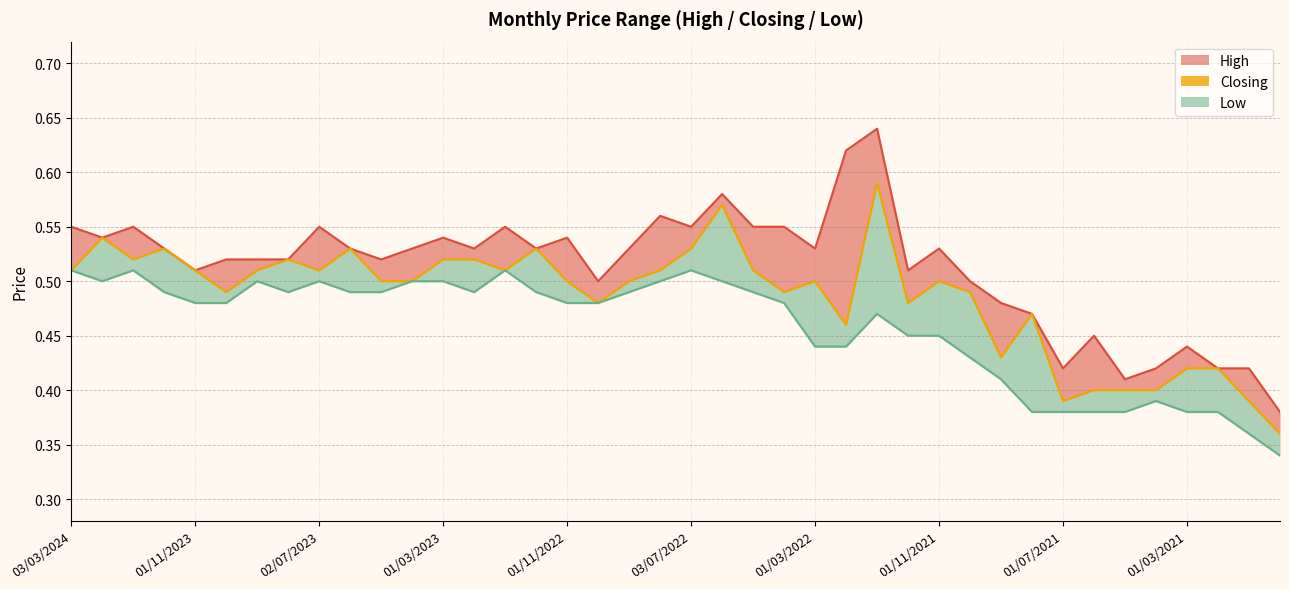

Which series has the largest total across all categories?

High